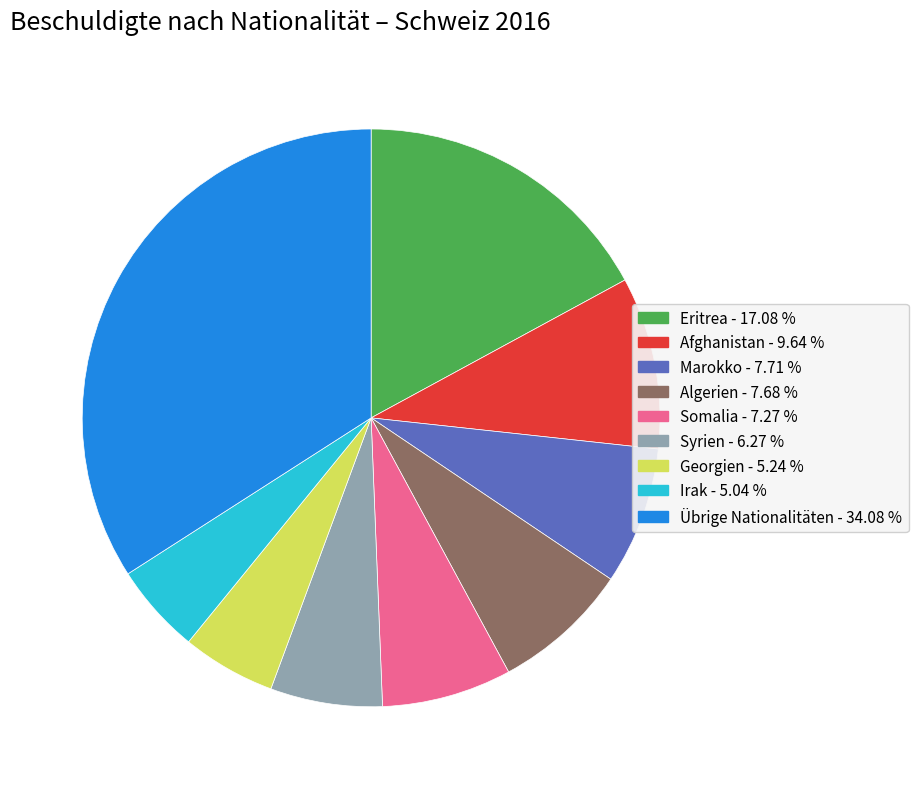

Is there a majority slice in this chart?

No